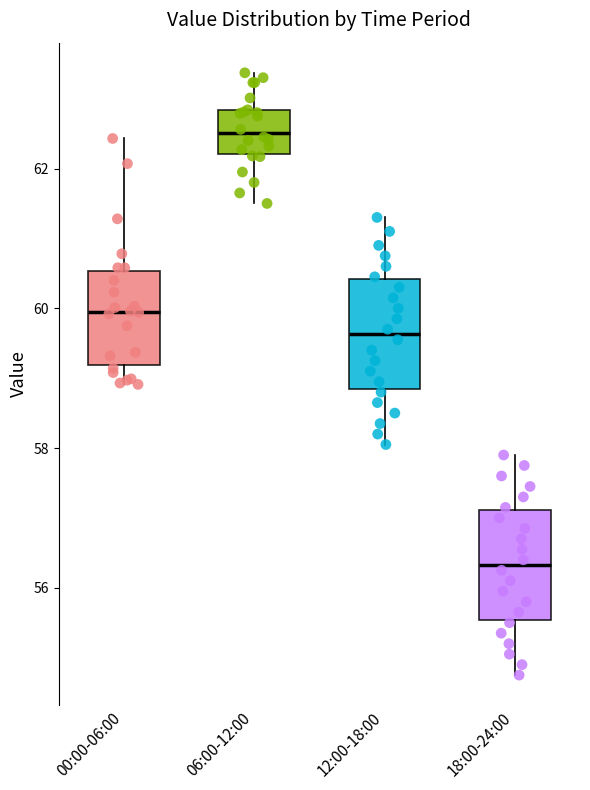

Which box's median line is the highest?

06:00-12:00